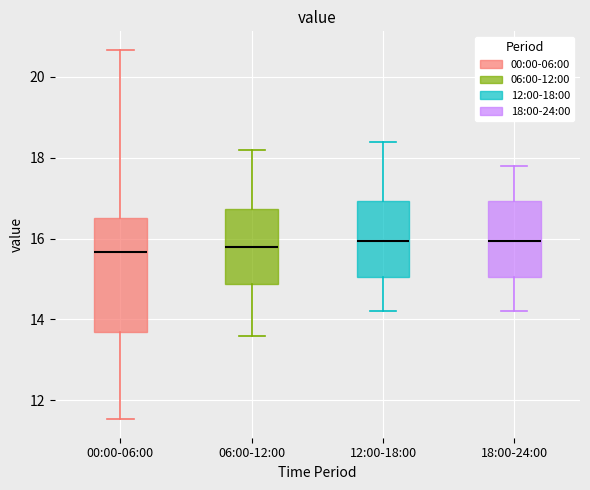

Reading left to right, transcribe this box plot: for each box, give where its median line is, the range the box spans, and where its two whiskers end, as read against the y-axis. The values are not printed on the chart, so give them approximately, as read against the axis.

00:00-06:00: median 15.6, box 13.6 to 16.6, whiskers 11.6 to 20.6
06:00-12:00: median 15.8, box 14.8 to 16.8, whiskers 13.6 to 18.2
12:00-18:00: median 16.0, box 15.0 to 17.0, whiskers 14.2 to 18.4
18:00-24:00: median 16.0, box 15.0 to 17.0, whiskers 14.2 to 17.8